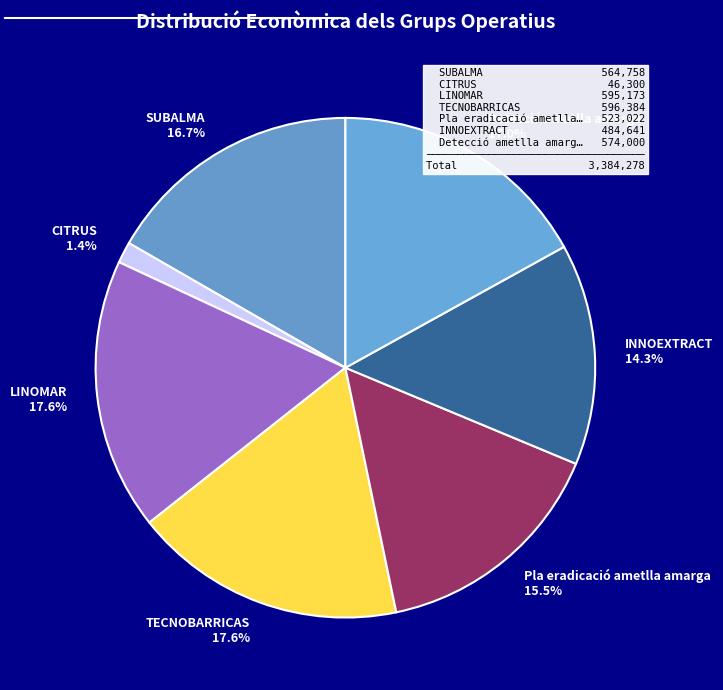

Is there any slice that represents more than half of the pie?

No